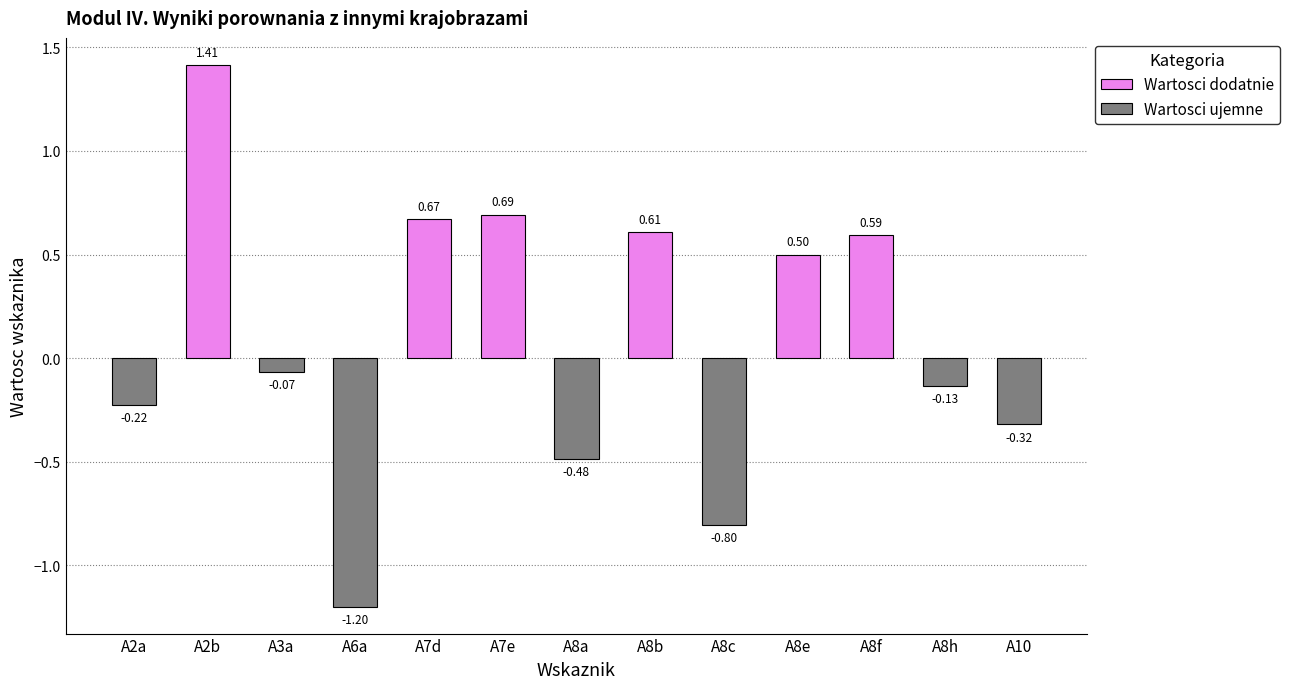

How many values exceed 0?

6